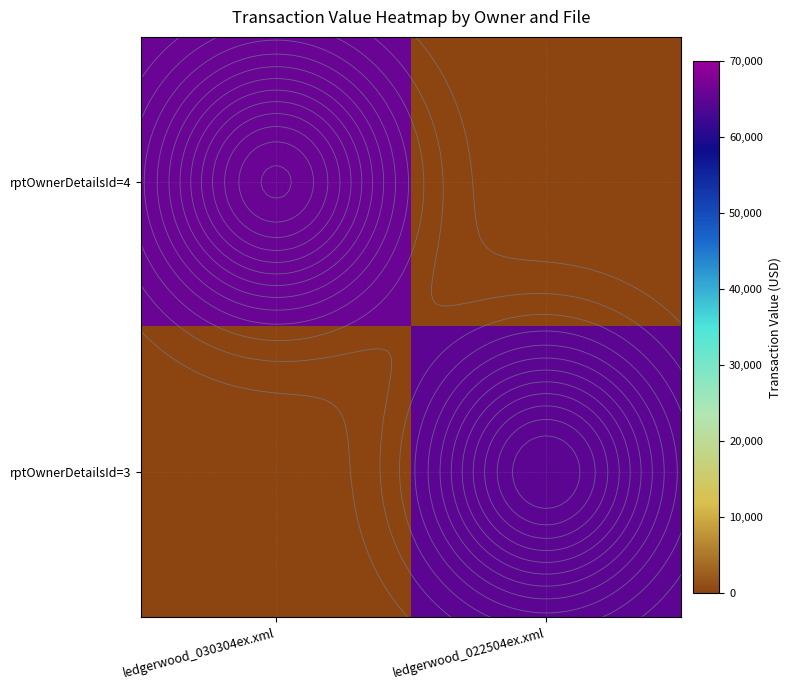

The value of rptOwnerDetailsId=4 at ledgerwood_022504ex.xml is 0. True or false?

True